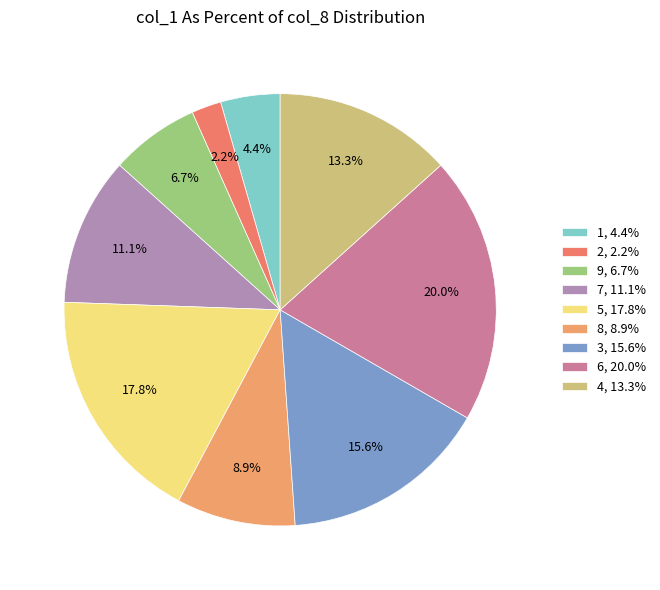

Does 7 represent more than half of the total?

No